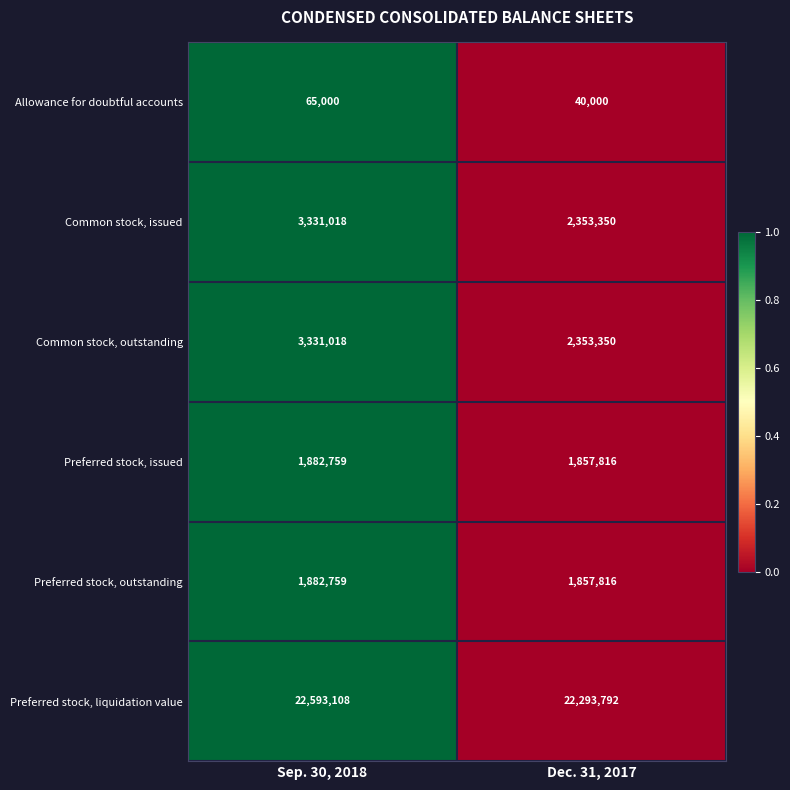

How many values in the Preferred stock, liquidation value series are below 22593108?

1